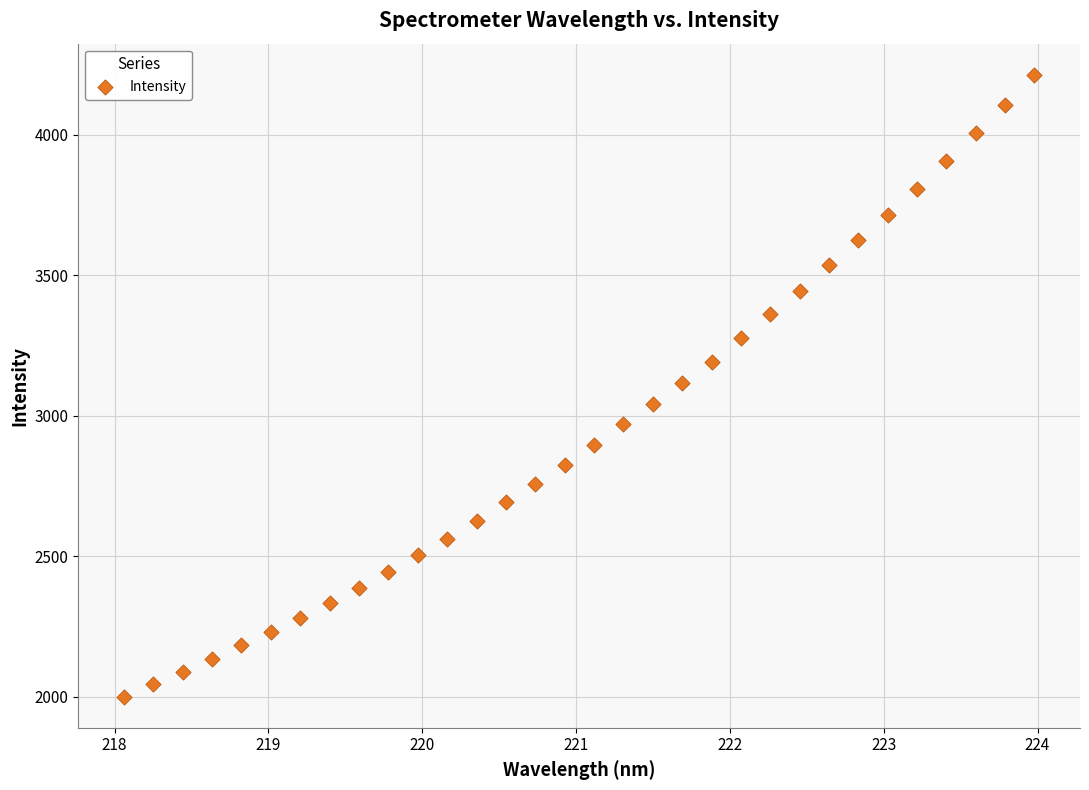

What is the range of X values (max minus min)?

5.9